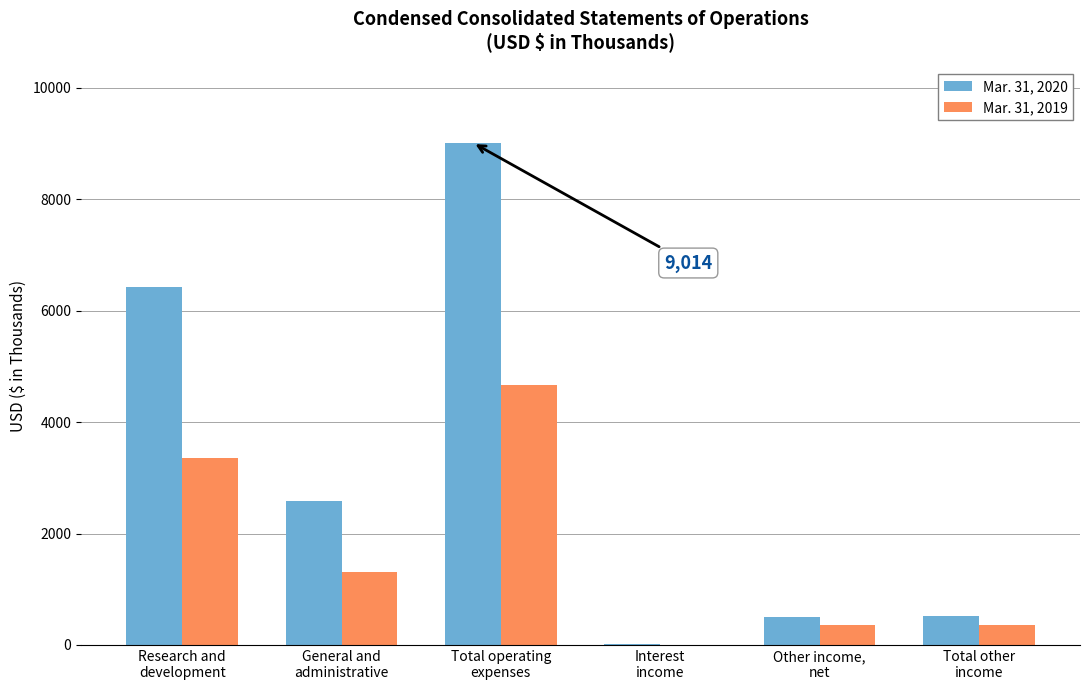

How many values in Mar. 31, 2019 are above zero?

5